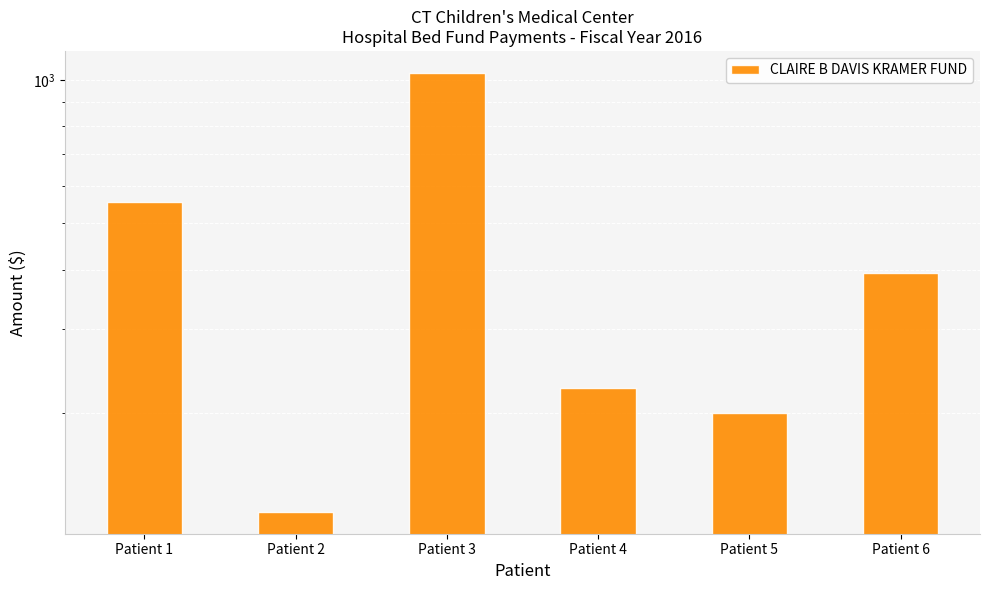

The value at Patient 6 is 393.6. True or false?

True